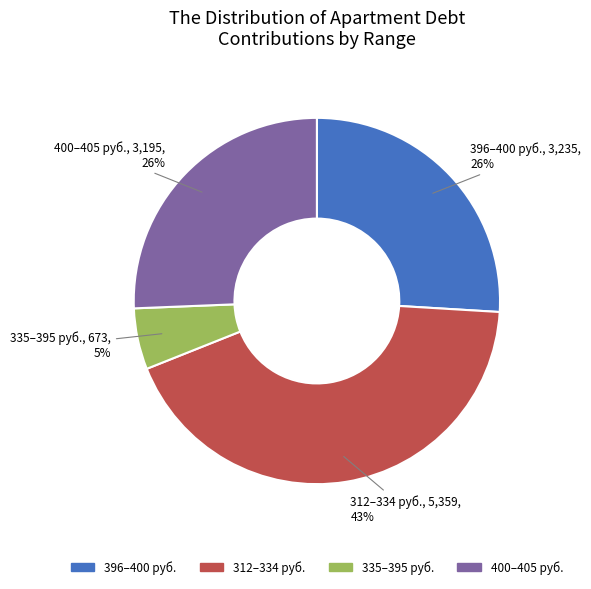

Is there a majority slice in this chart?

No